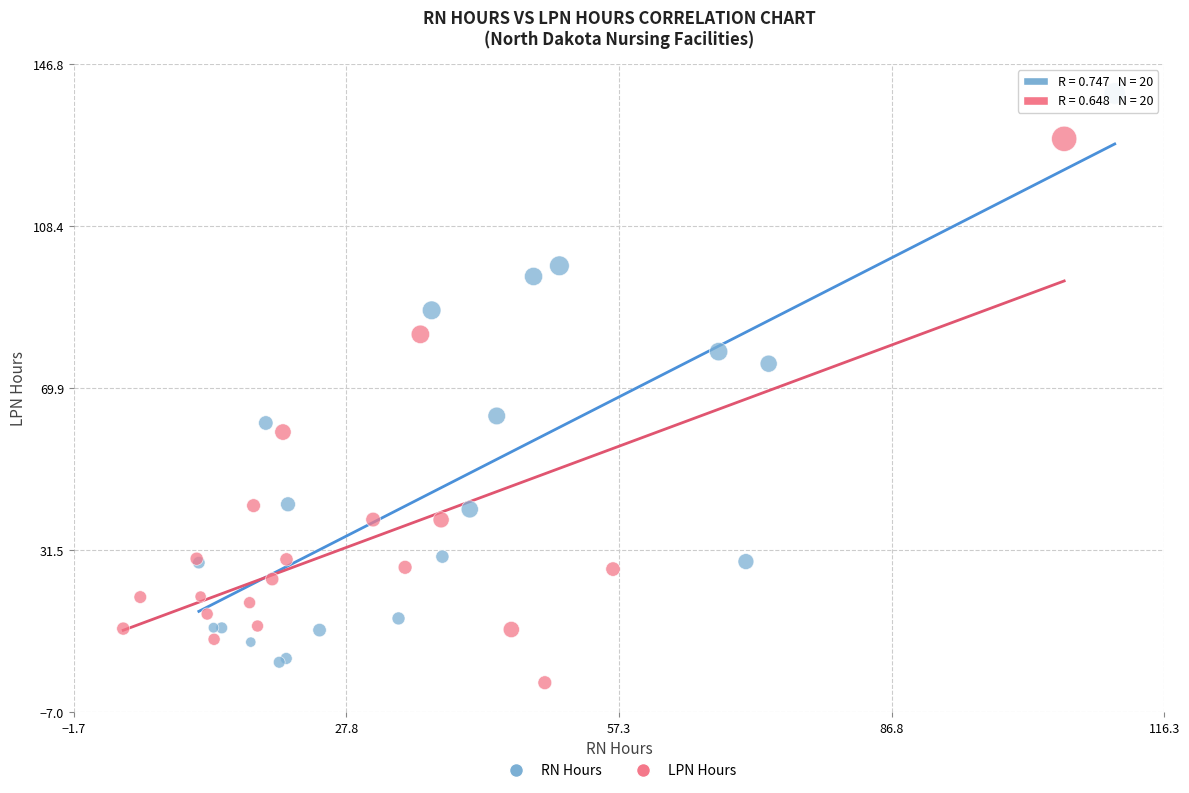

What are all the series names shown in the legend?

RN Hours, LPN Hours